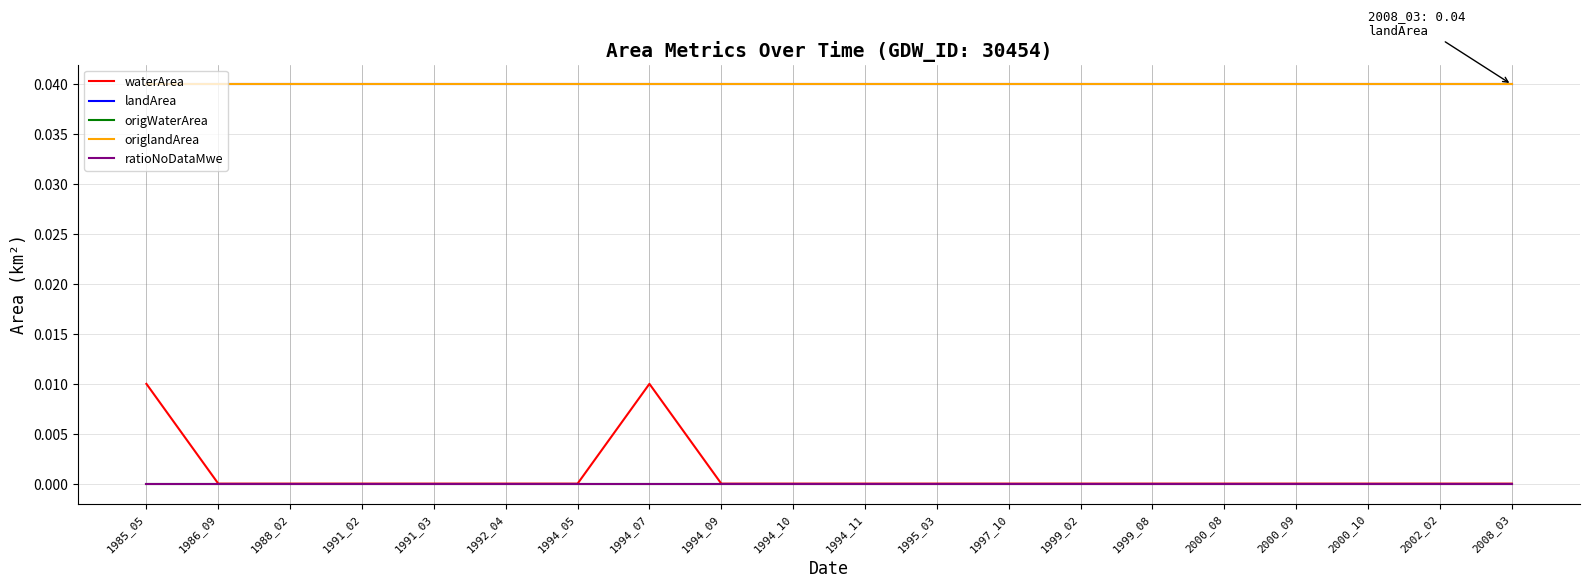

How many lines are shown in the chart?

5